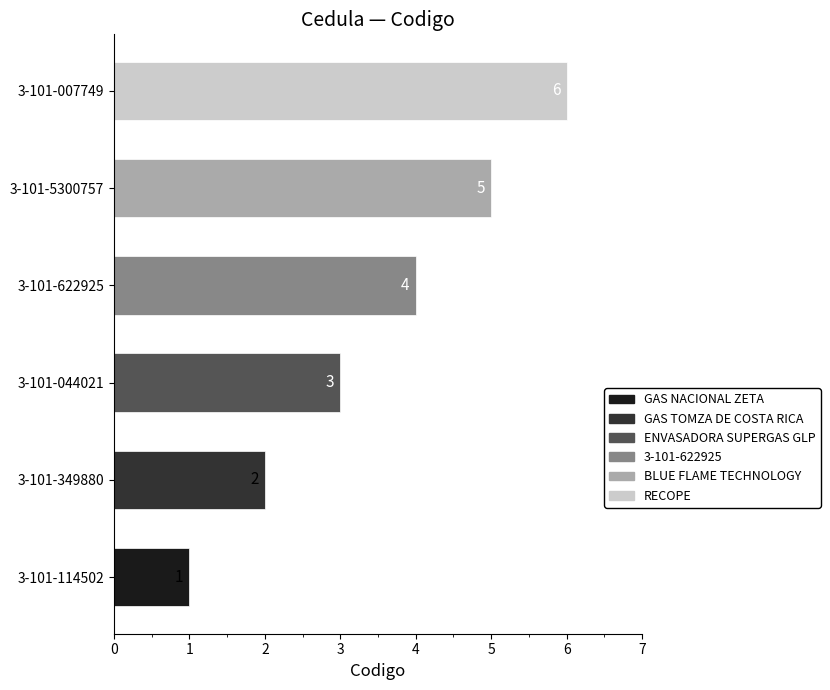

Which has a higher value, 3-101-007749 or 3-101-349880?

3-101-007749